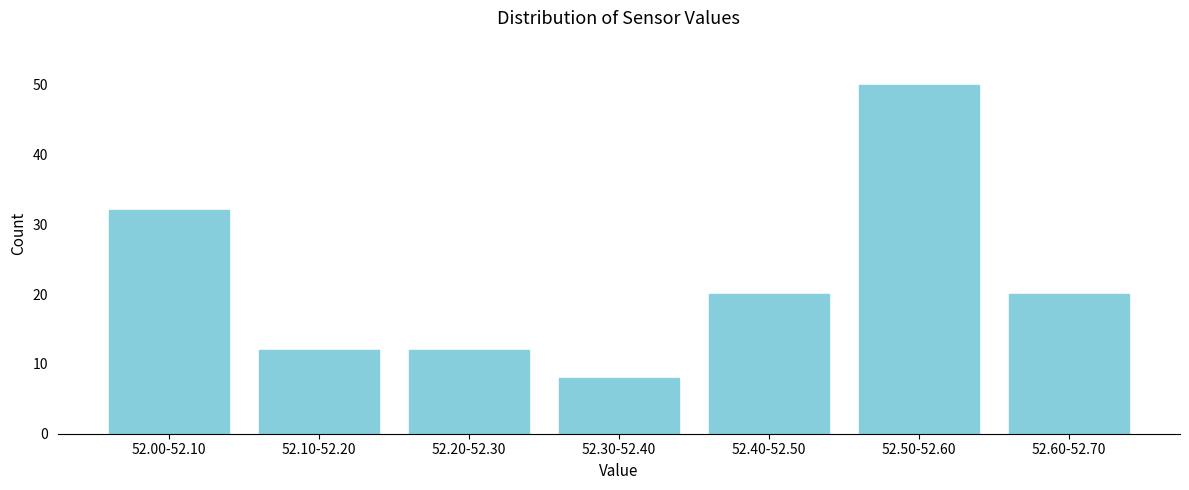

Reading left to right, list all the values displayed in this chart.

52.00-52.10=32	52.10-52.20=12	52.20-52.30=12	52.30-52.40=8	52.40-52.50=20	52.50-52.60=50	52.60-52.70=20